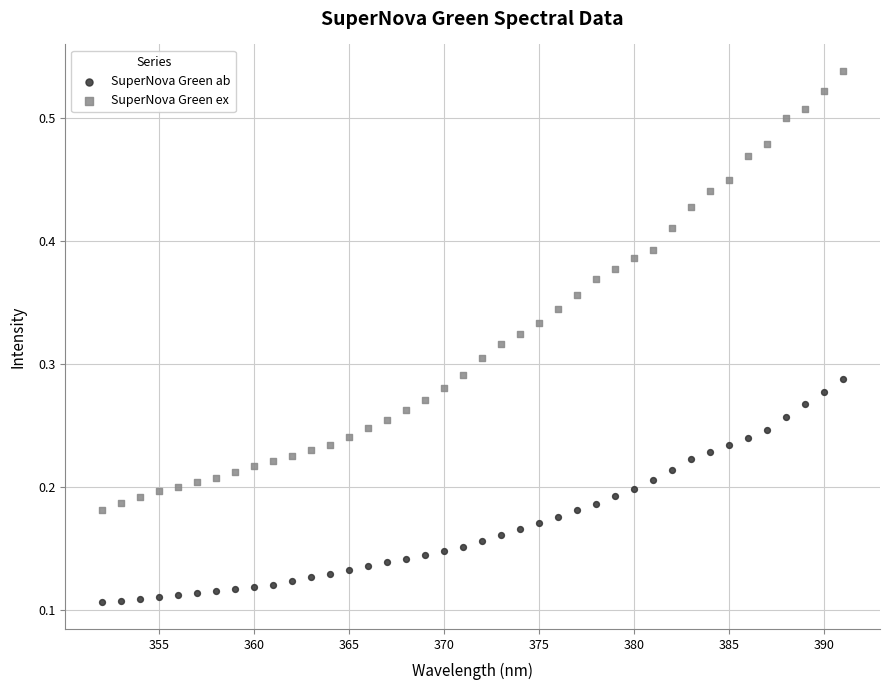

Which series has the largest Y range (max minus min)?

SuperNova Green ex